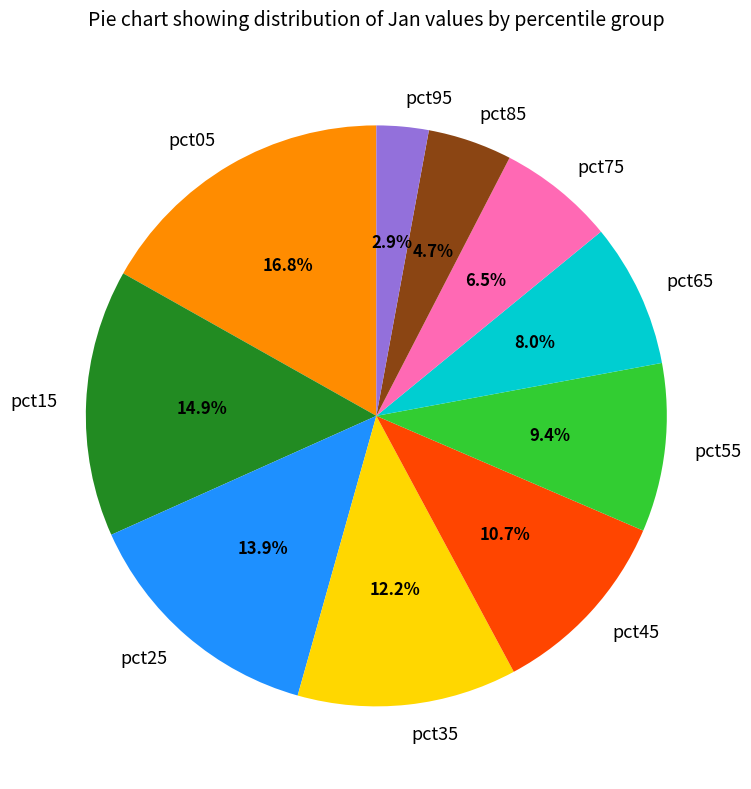

Is it true that pct25 is 22% of the pie?

False